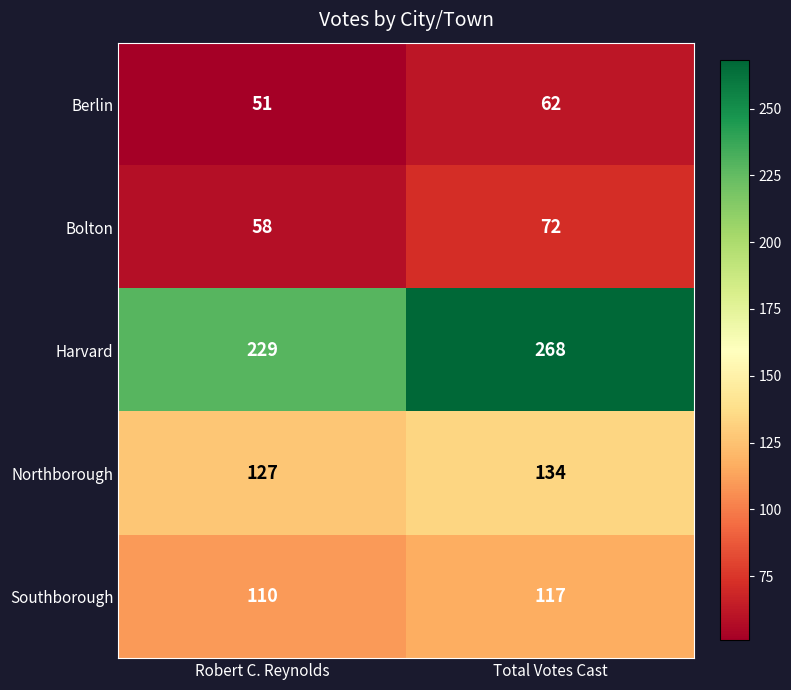

Read the Harvard value at Robert C. Reynolds, to the nearest 10.

230